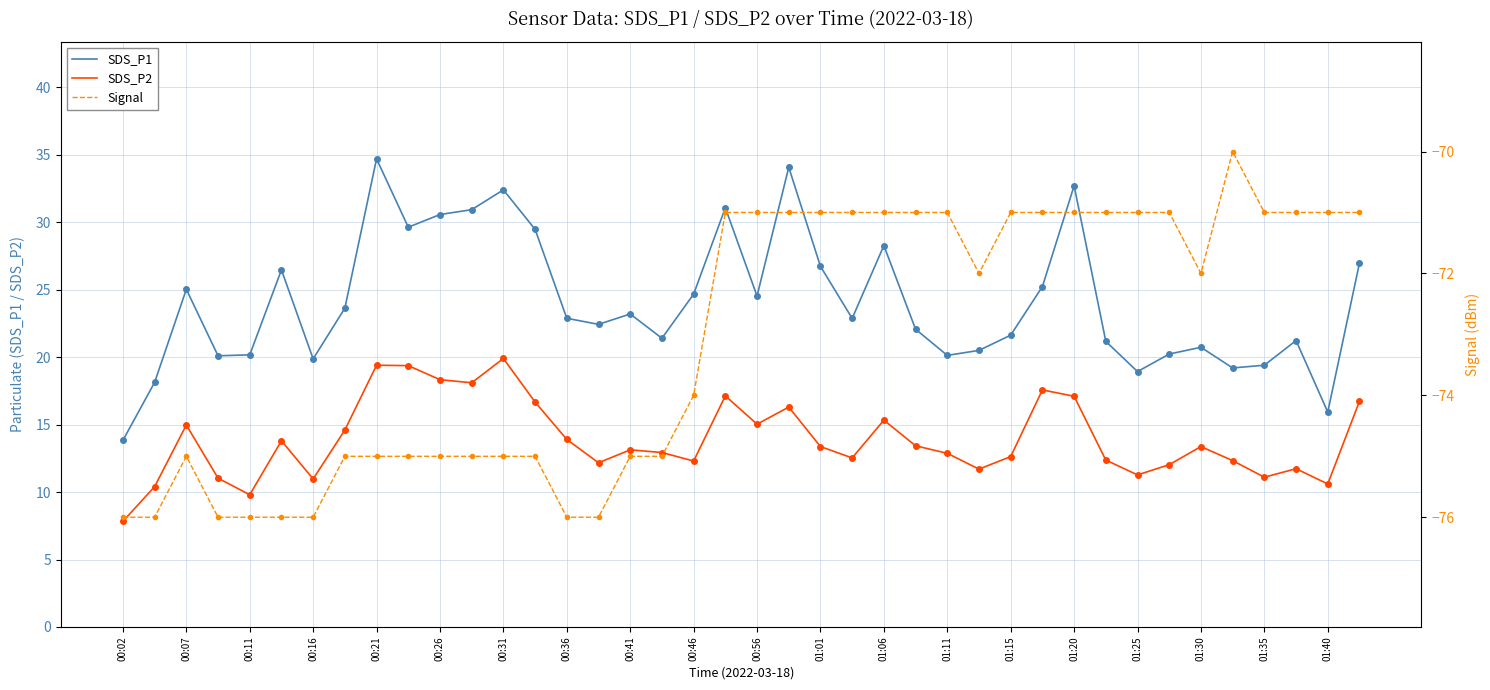

True or false: SDS_P2 has a value of 13.1 at 00:41.

True